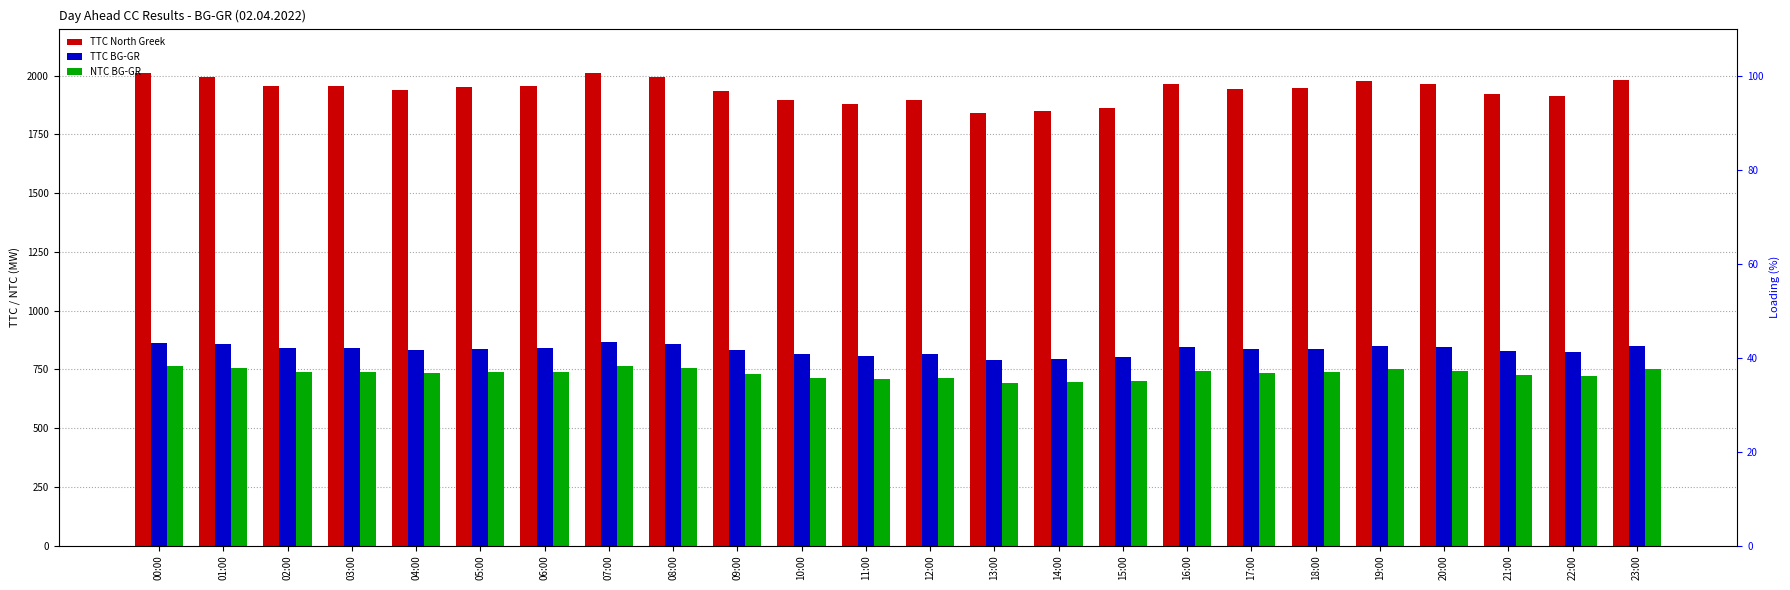

Read the TTC North Greek value at 12:00.

1895